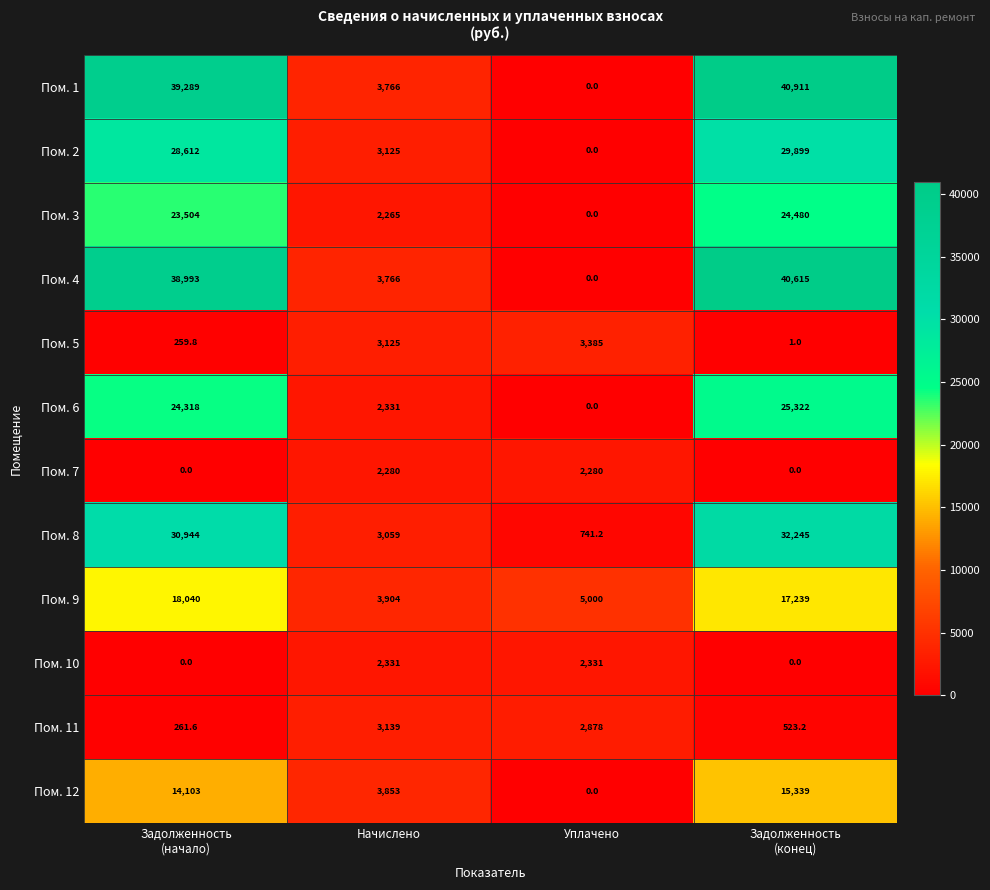

How many data points does each series have?

4